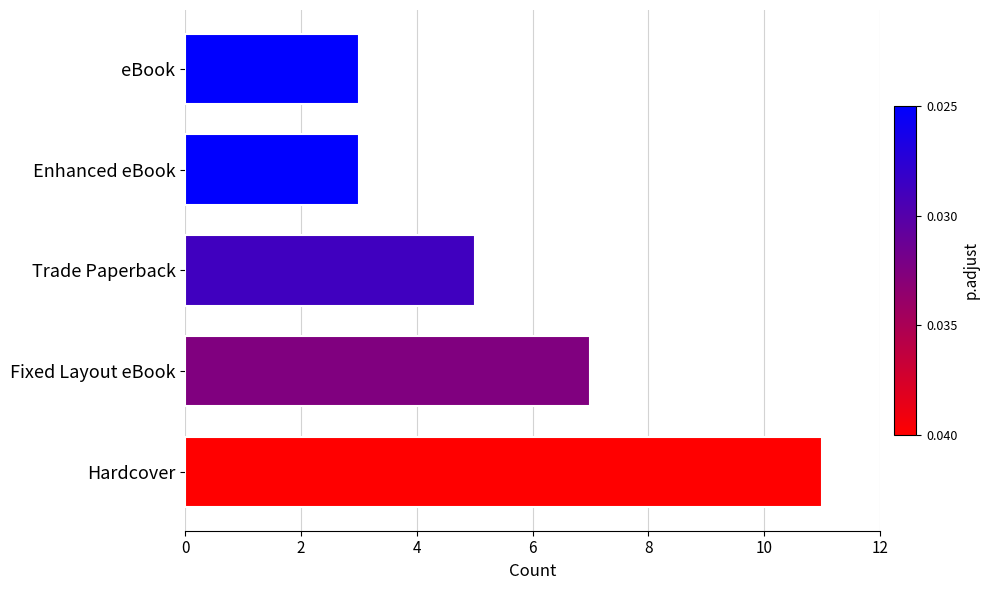

The value at eBook is 2. True or false?

False